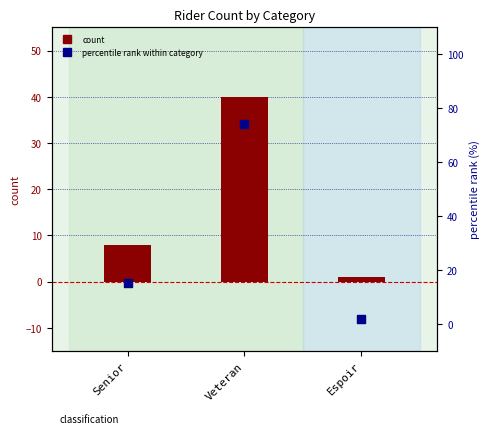

What is the total value across all series at Veteran?

114